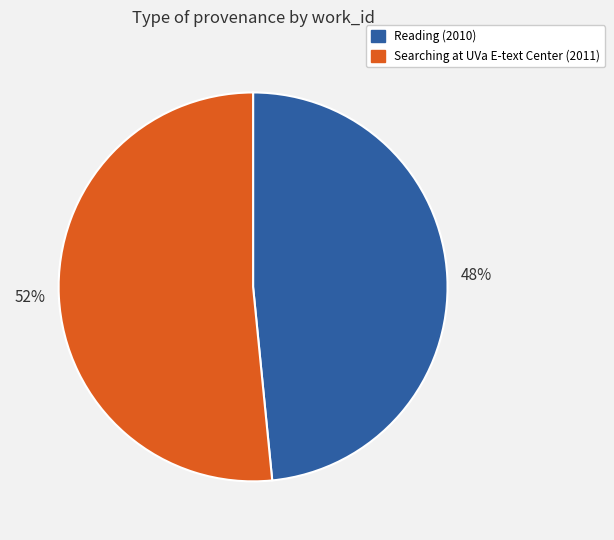

Between Reading (2010) and Searching at UVa E-text Center (2011), which is larger?

Searching at UVa E-text Center (2011)